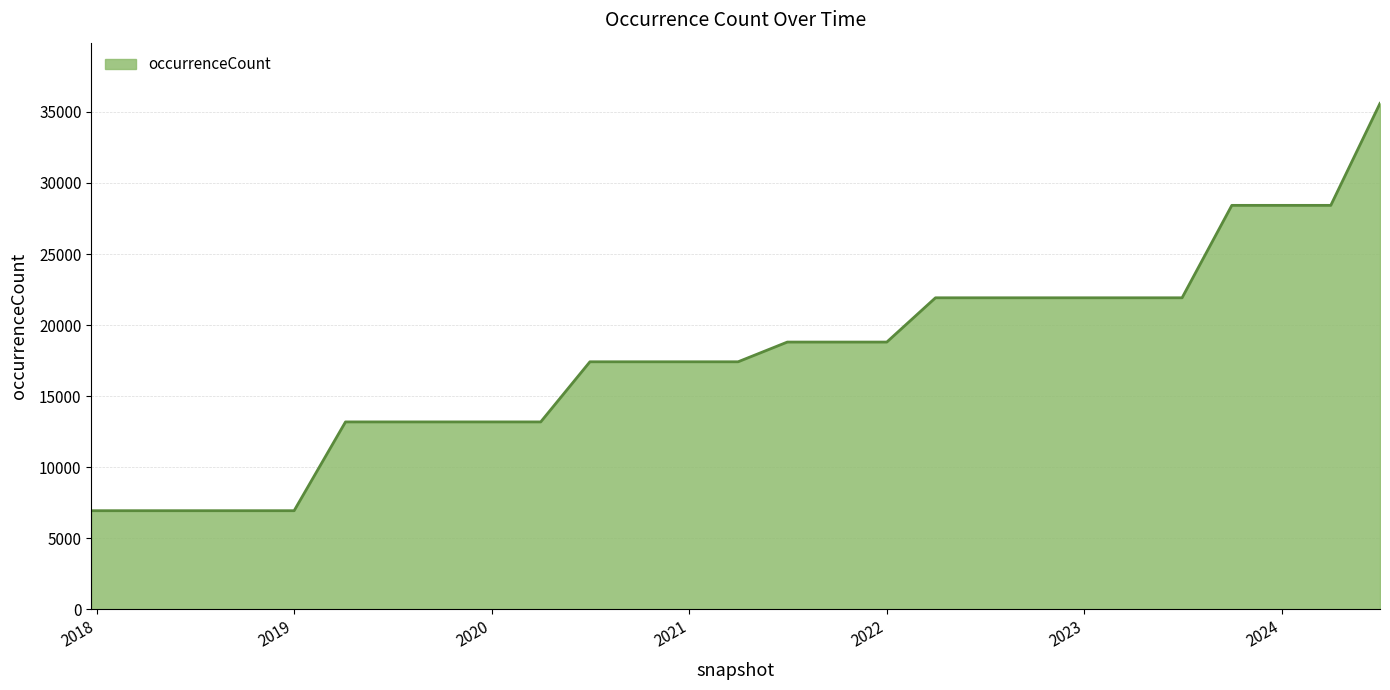

What is the difference between the maximum and minimum values?

28648